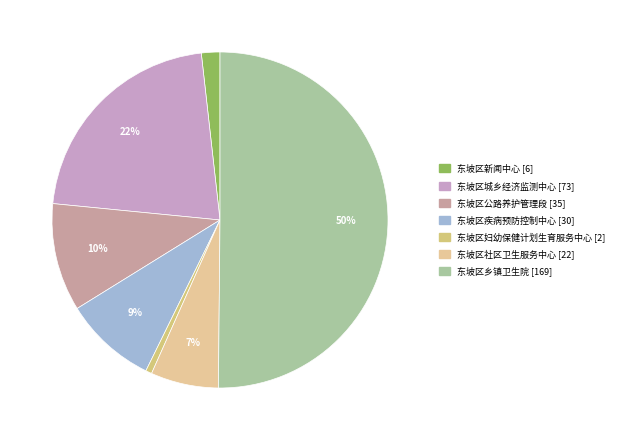

How many segments does this pie chart have?

7